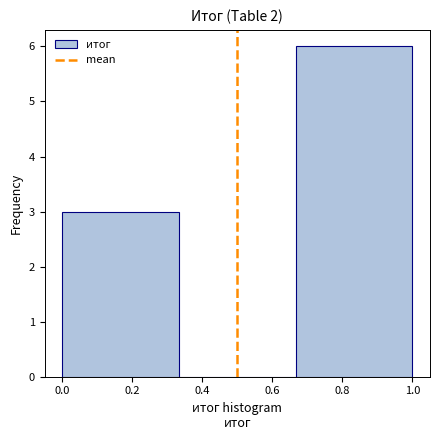

What is the height of the bar covering 0.00 to 0.34 on the x-axis? Neither the bar edges nor the heights are printed on the chart, so give them approximately, as read against the axes.

3